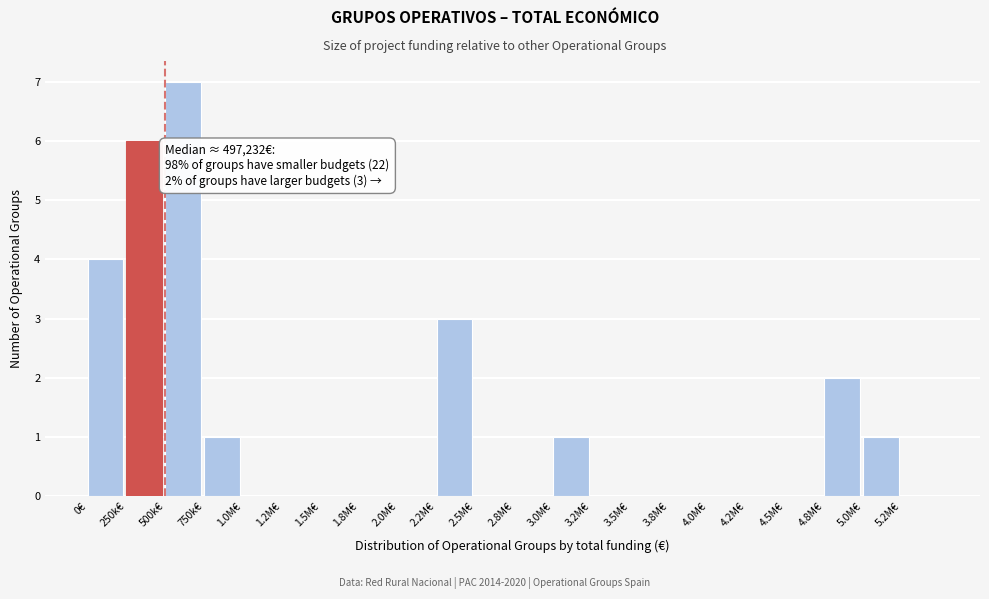

What is the ratio of the value at 500k€ to the value at 3.0M€?

7.0